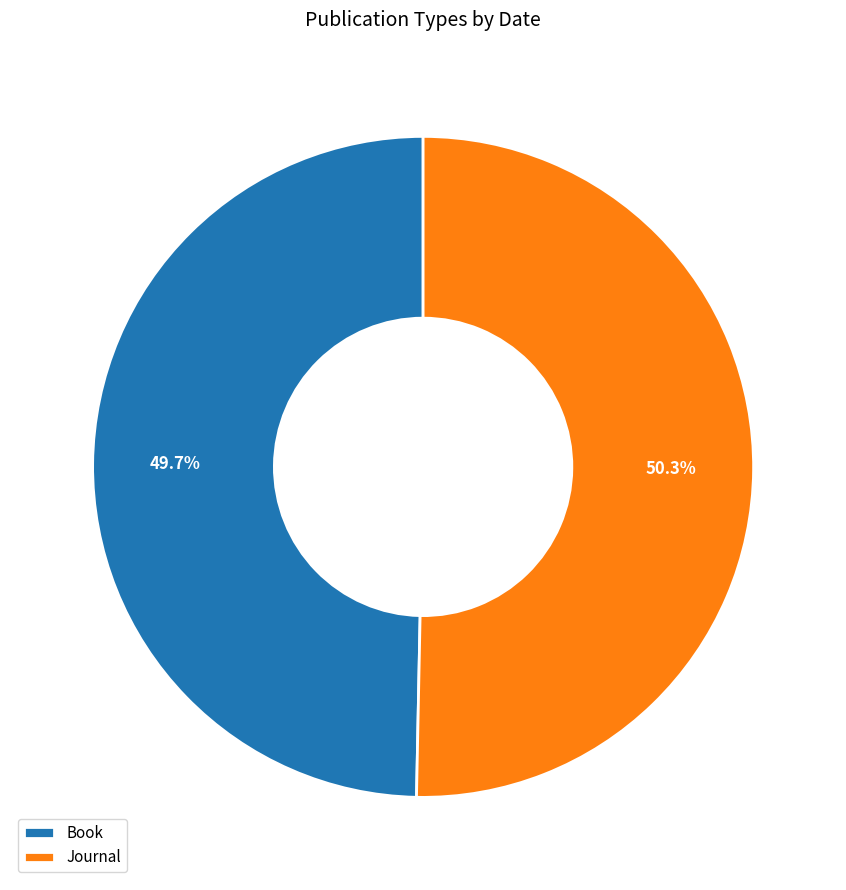

Count the number of slices in the pie.

2